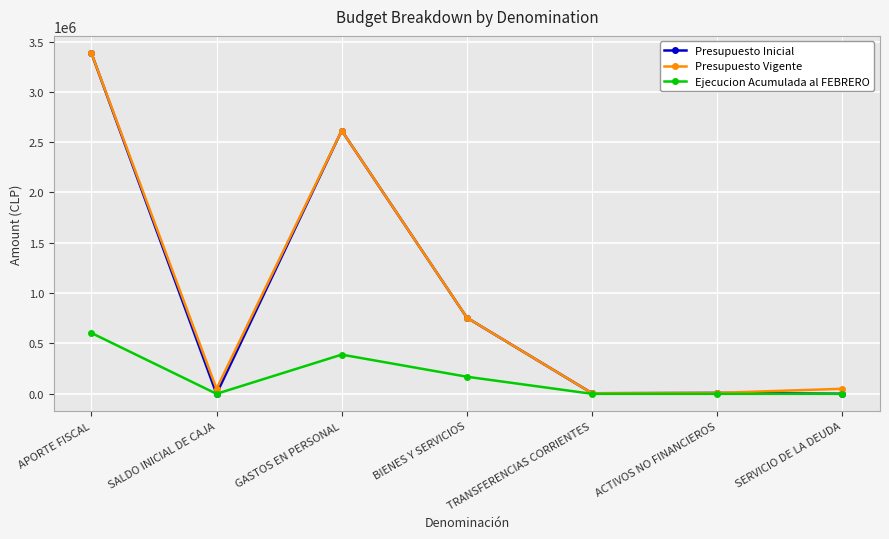

What is the label of the 7th point from the right?

APORTE FISCAL